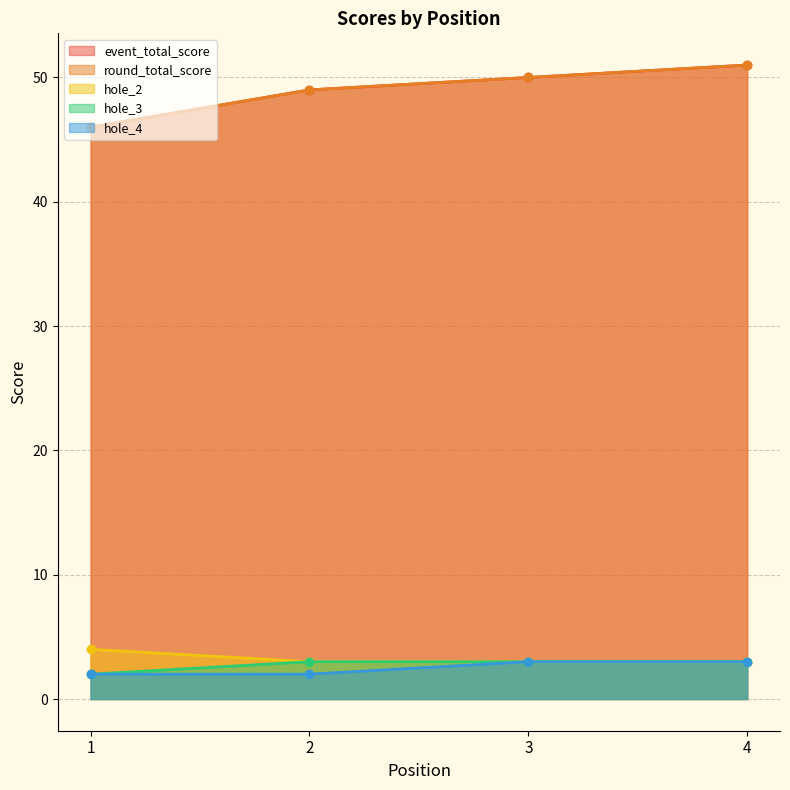

True or false: hole_3 and event_total_score intersect in this chart.

False